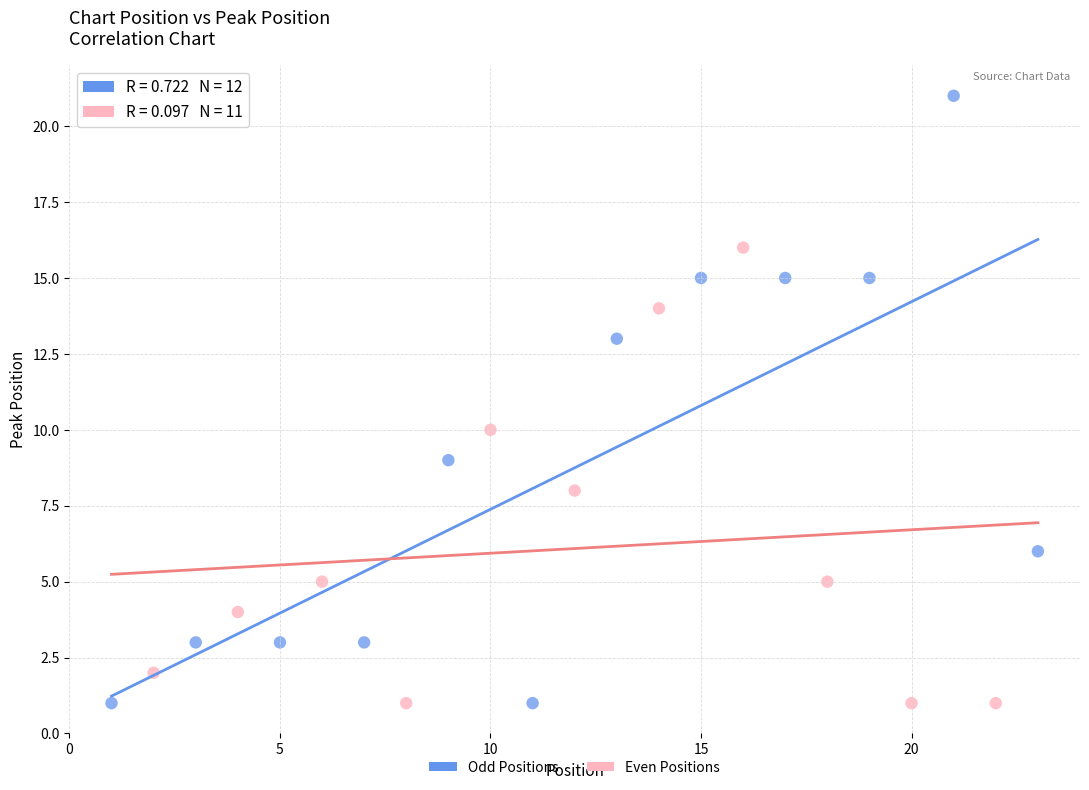

Which series has the widest spread of Y values?

Odd Positions